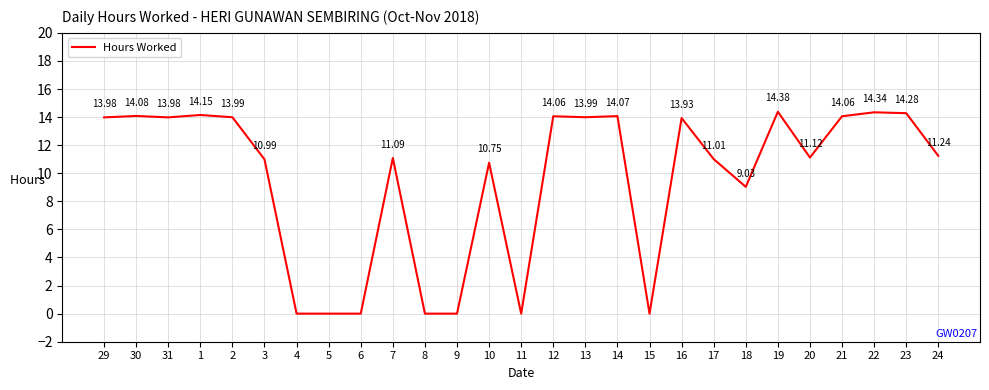

Is it true that the value at 16 is 13.9?

True